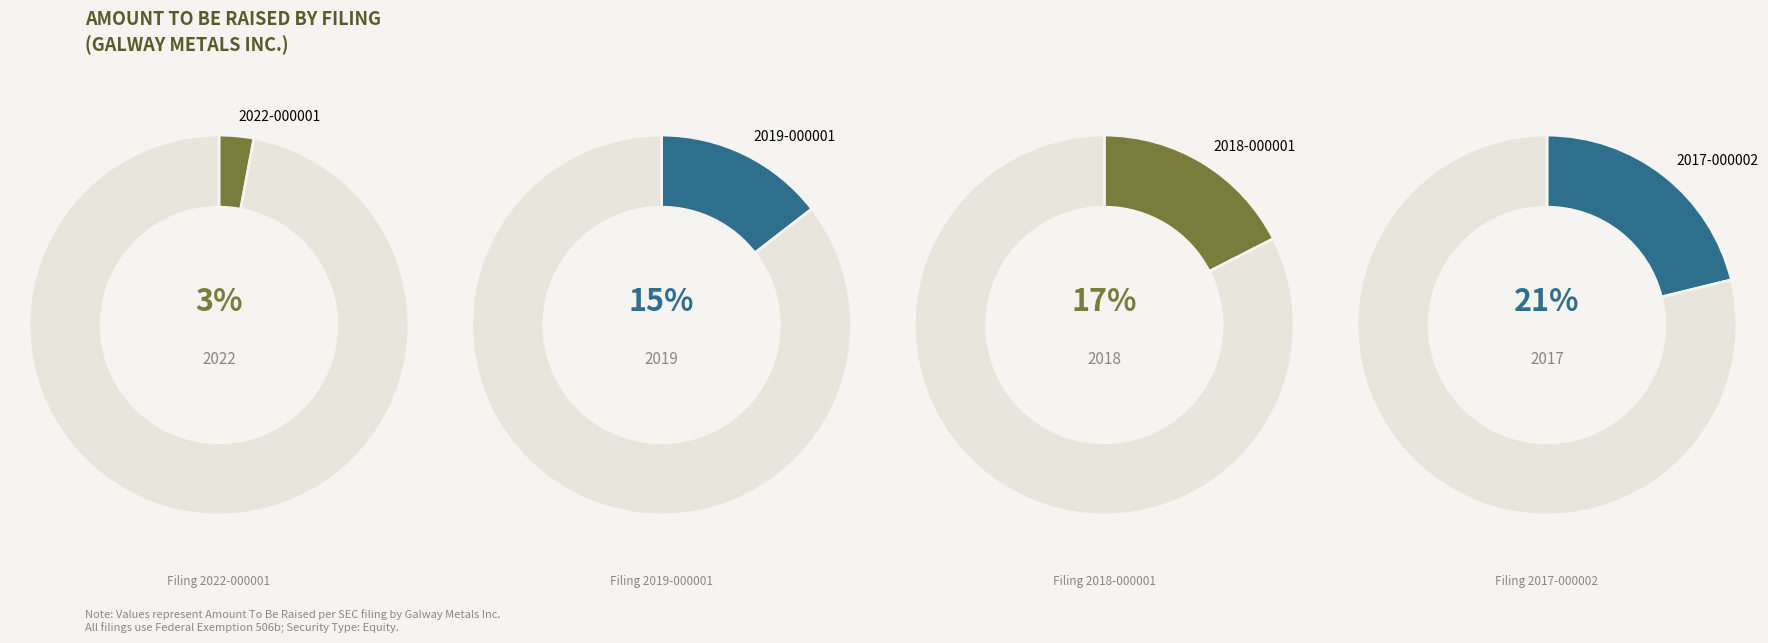

What percentage is NOT represented by 0001605649-19-000001?

85.5%